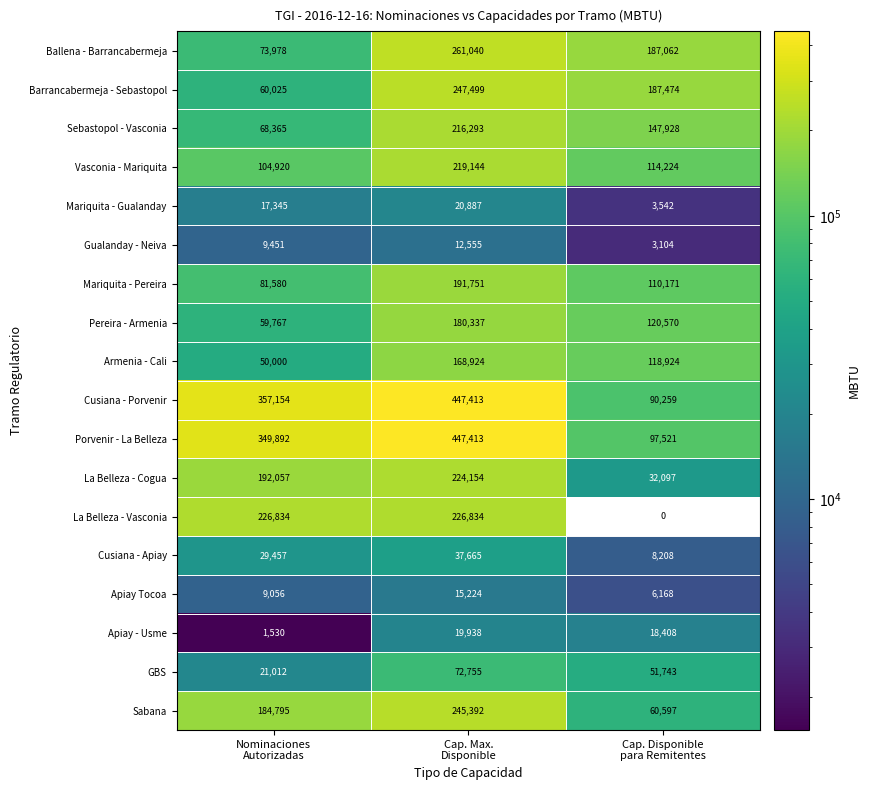

What is the sum of all Sabana values?

490784